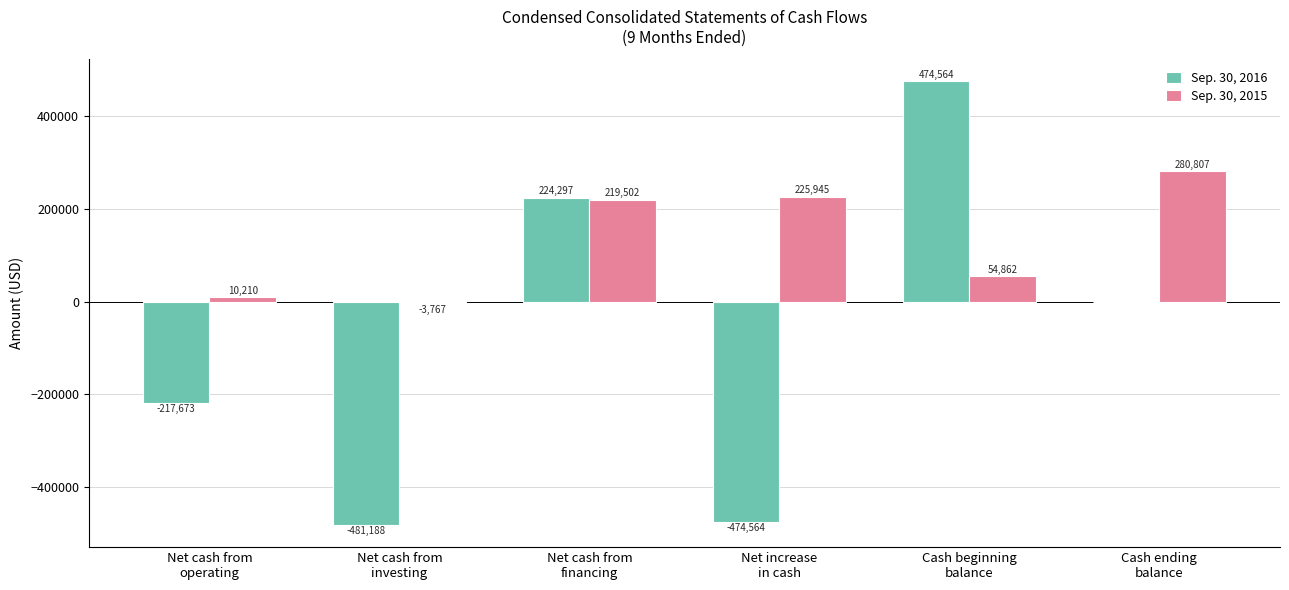

What is the highest value of the Sep. 30, 2015 series?

280807